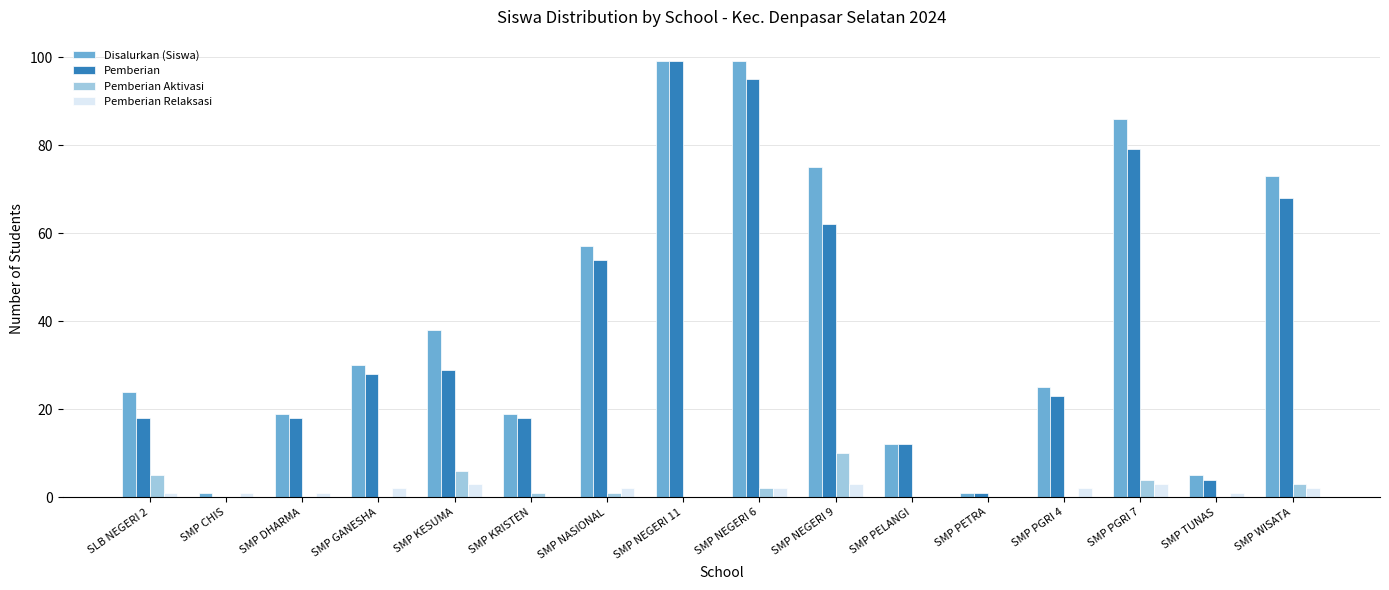

The Disalurkan (Siswa) series shows 86 at SMP PGRI 7. True or false?

True